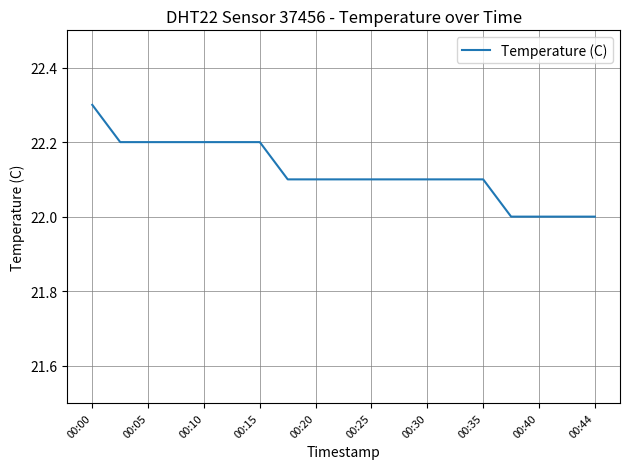

What is the greatest value displayed?

22.3